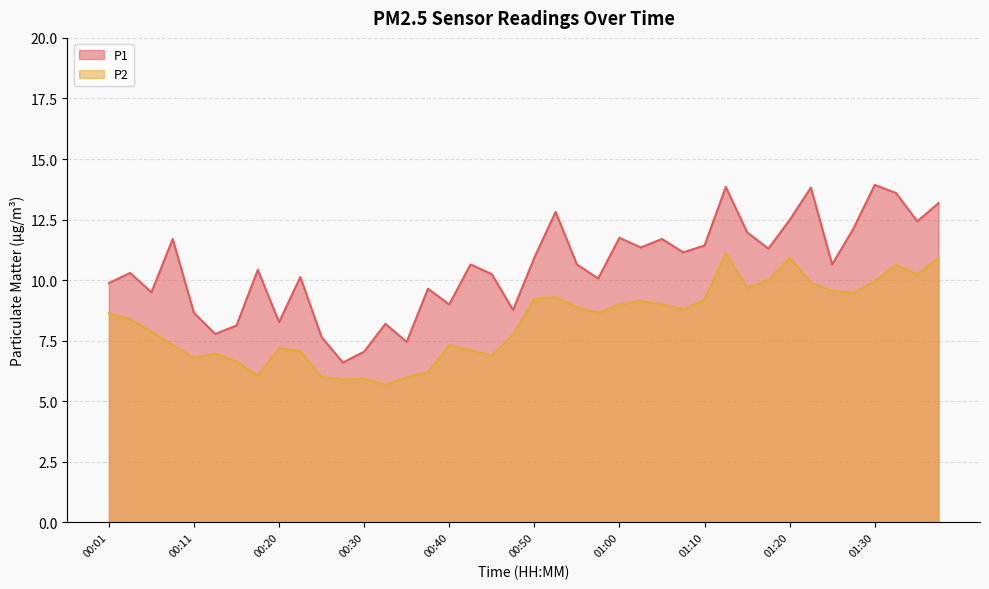

The P1 series shows 11.3 at 01:17. True or false?

True